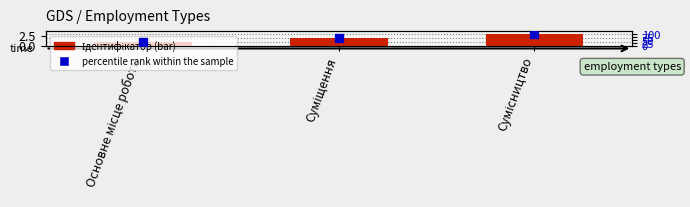

At how many categories does at least one series exceed 17?

3